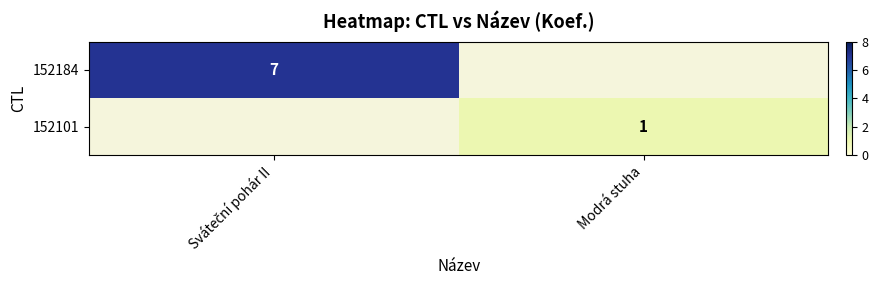

At which category does the chart reach its peak across all series?

Sváteční pohár II